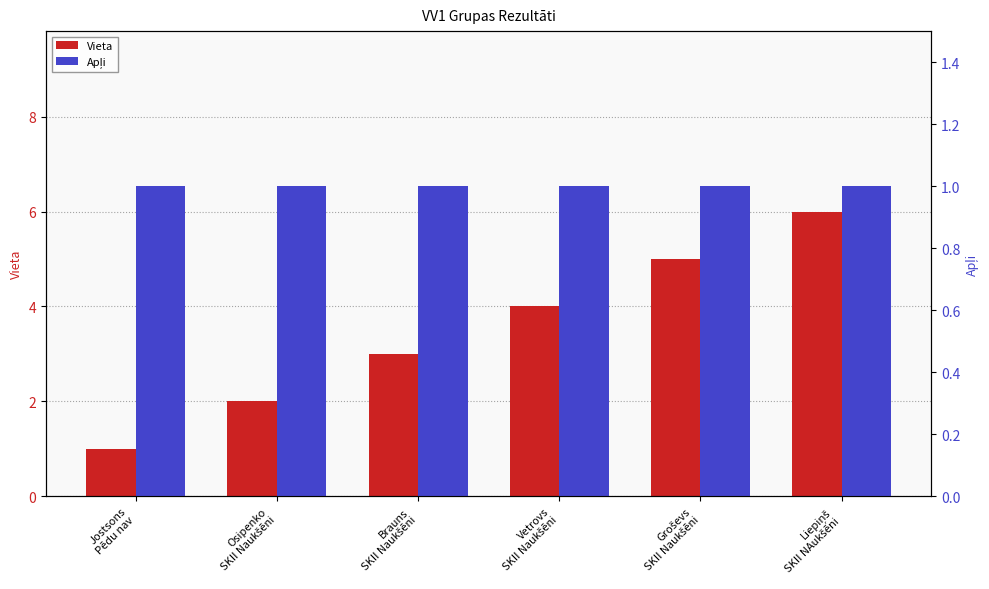

What is the value of the Apļi bar at the 5th from the left?

1